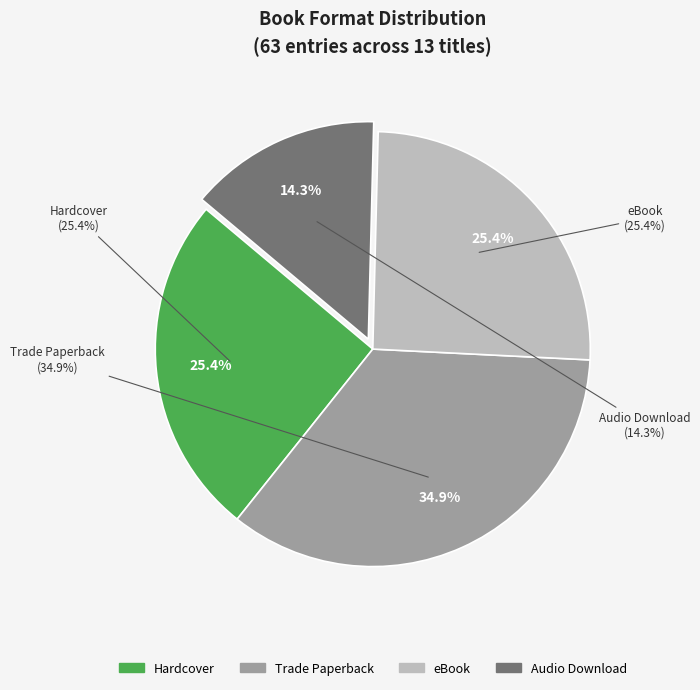

Is it true that Trade Paperback is 35% of the pie?

True